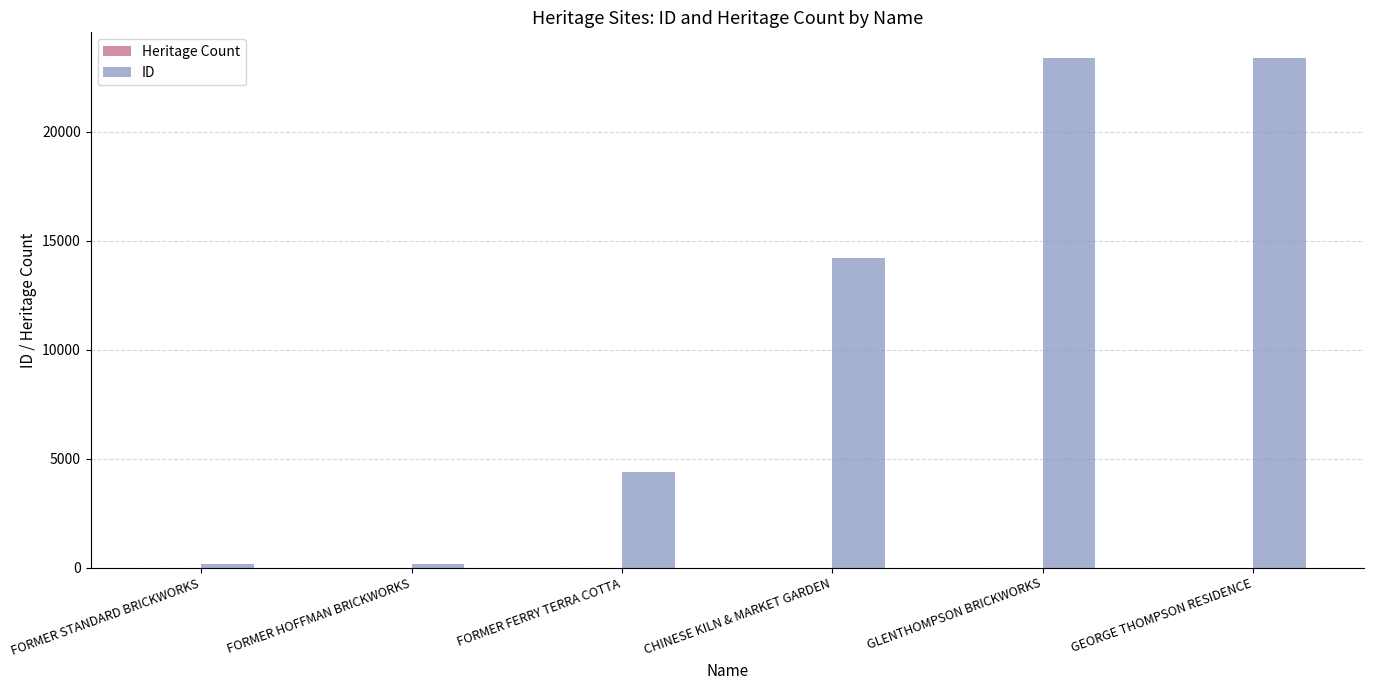

Which series has the widest spread of values?

ID